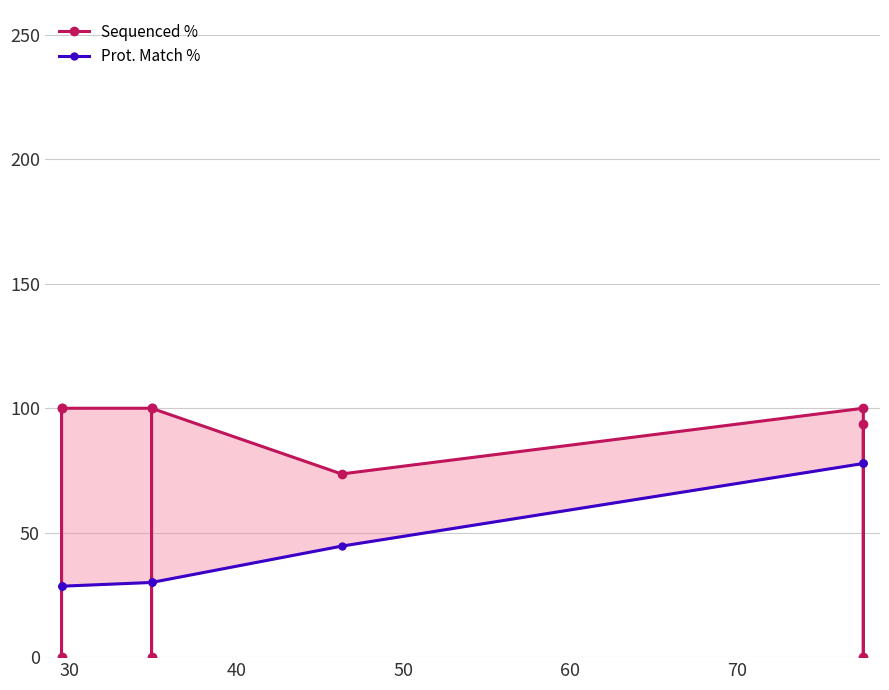

True or false: Prot. Match % and Sequenced % intersect in this chart.

True